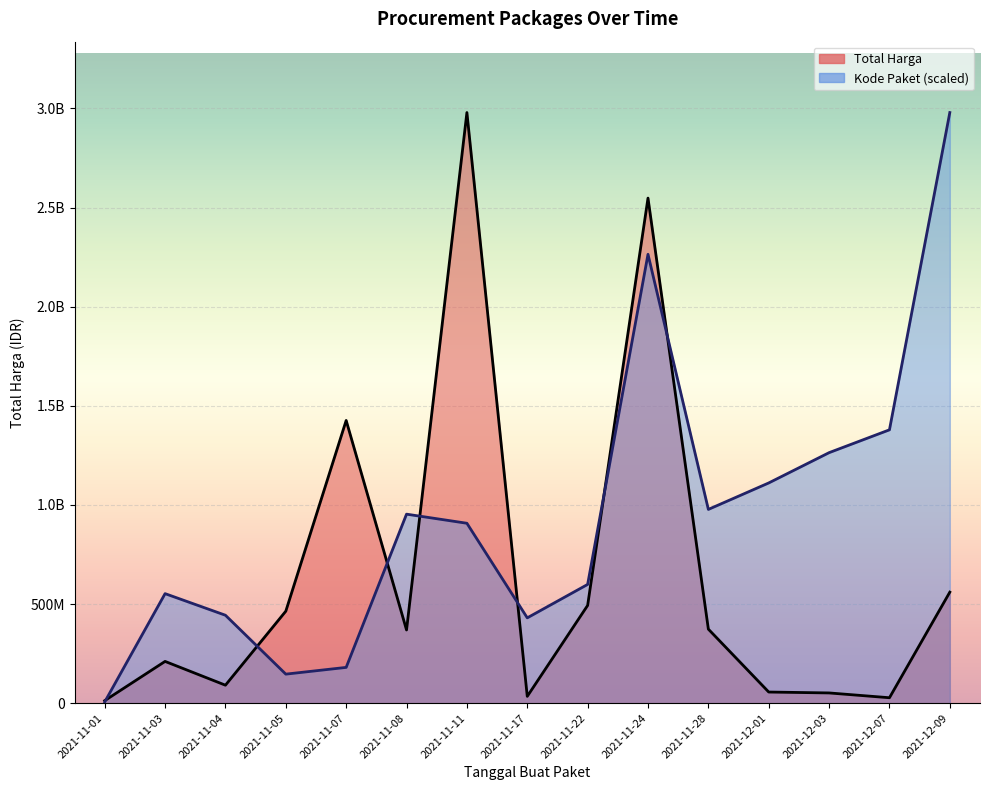

How many times do Total Harga and Kode Paket cross each other?

7